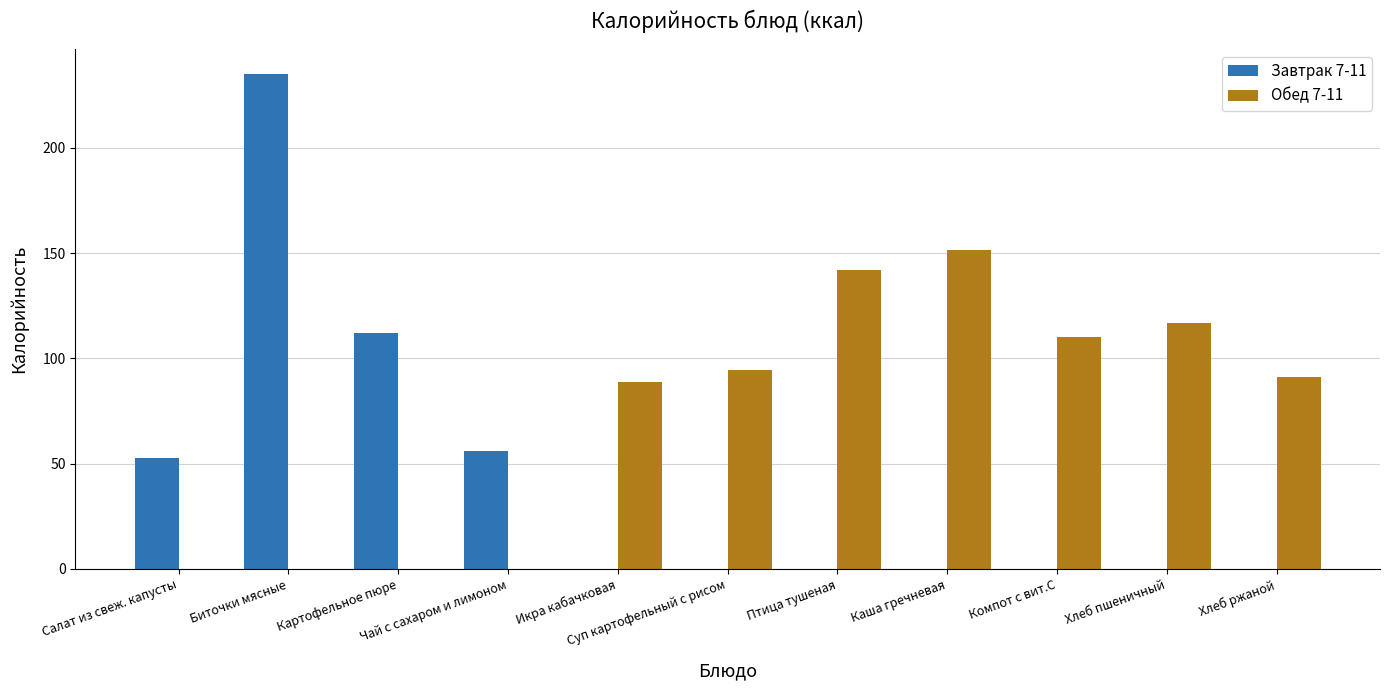

Which series has the largest total across all categories?

Обед 7-11